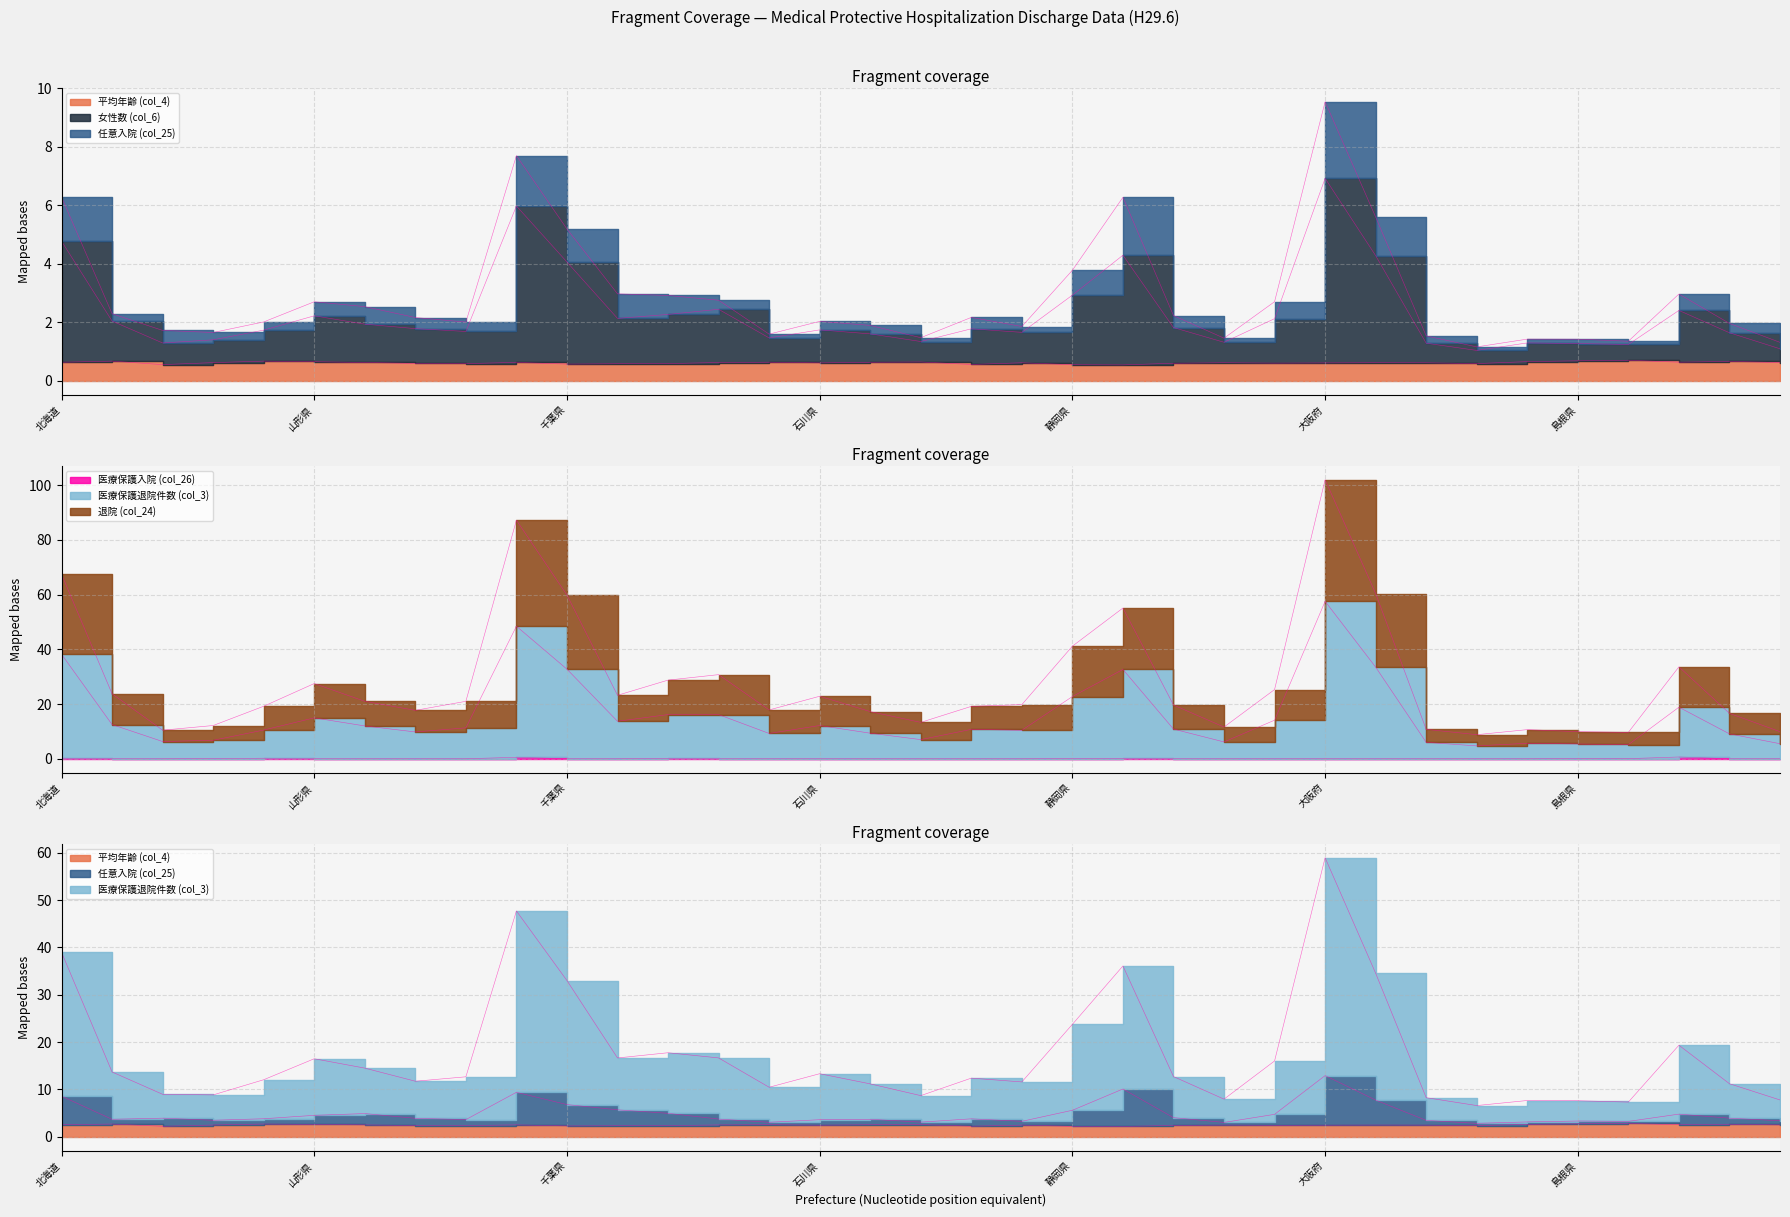

How many categories are shown in the chart?

35